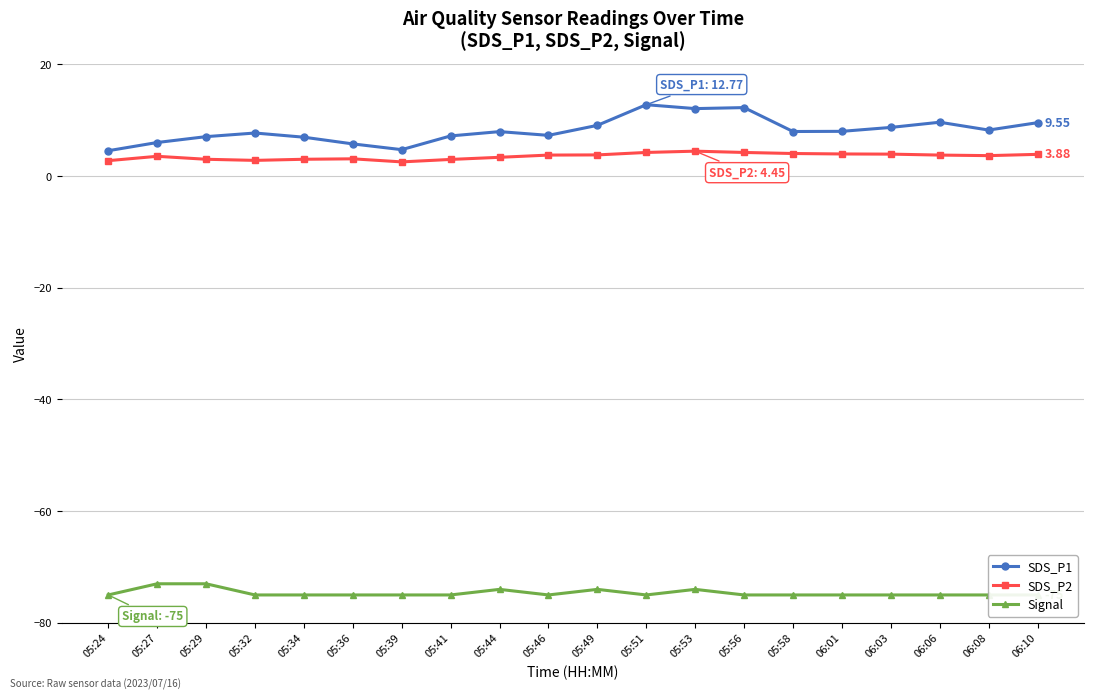

Count the number of data series in this chart.

3